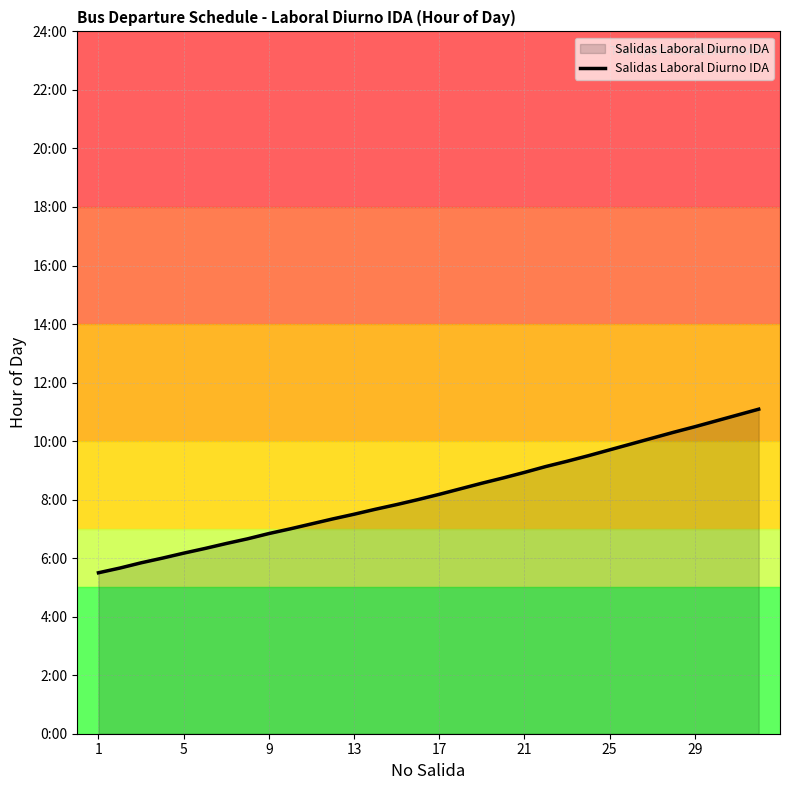

True or false: there are more than 1 points higher than both neighbors.

False